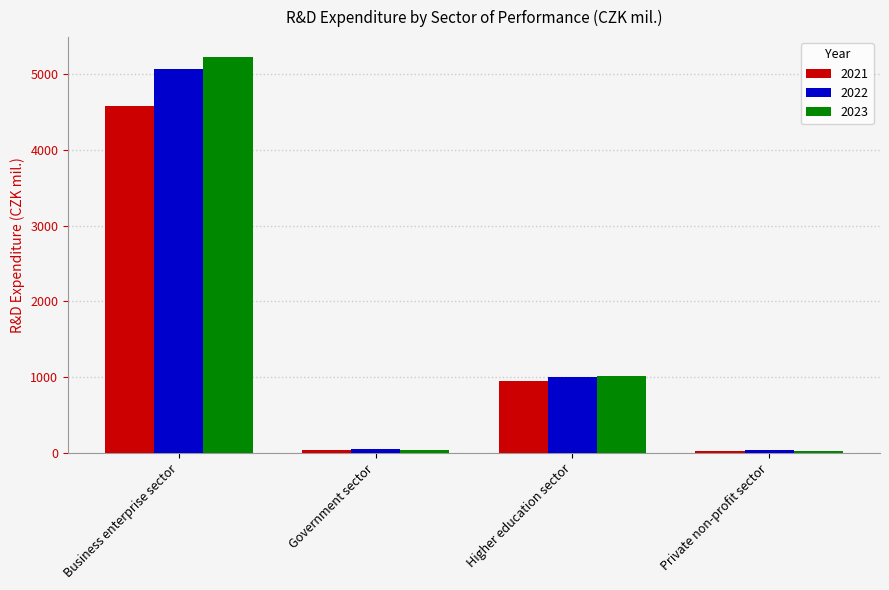

Is the value of 2023 at Government sector greater than the value of 2022 at Business enterprise sector?

No